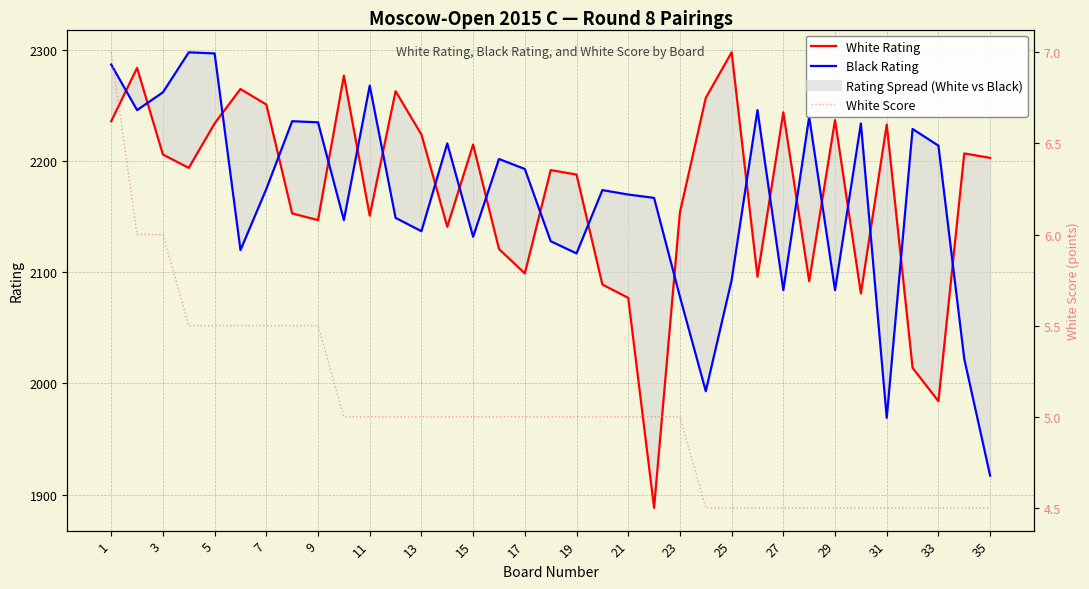

What is the maximum value shown in the chart?

2298.0